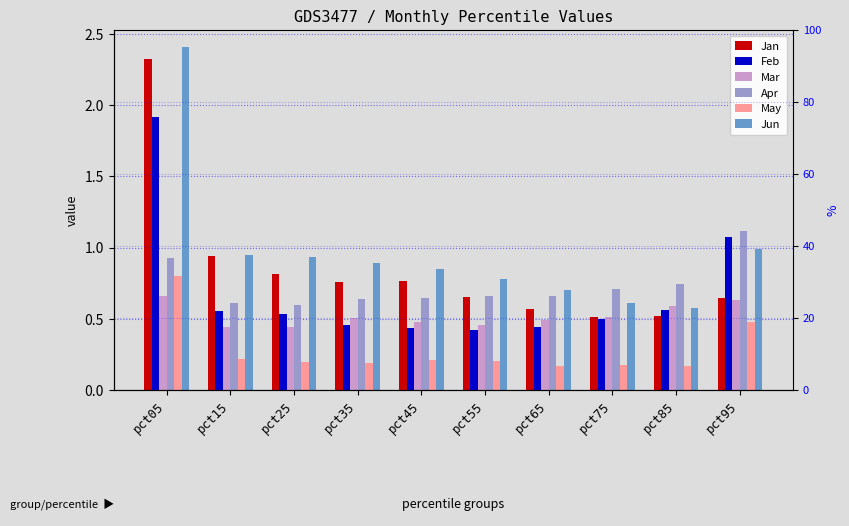

Rank the series at pct65 from highest to lowest value.

Jun, Apr, Jan, Mar, Feb, May